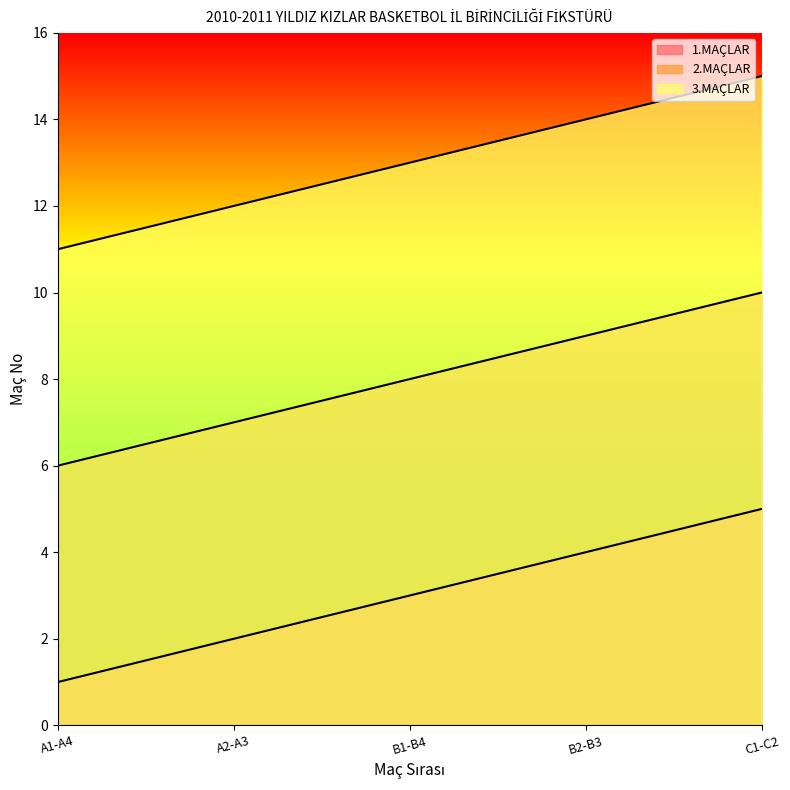

Which series has the largest total across all categories?

3.MAÇLAR